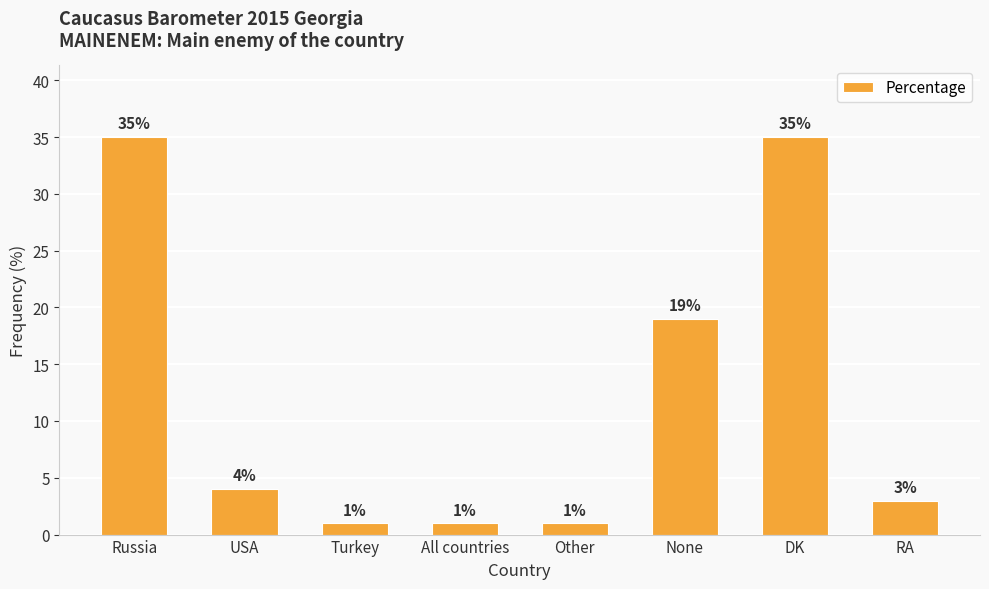

What is the sum of the values at All countries and None?

20